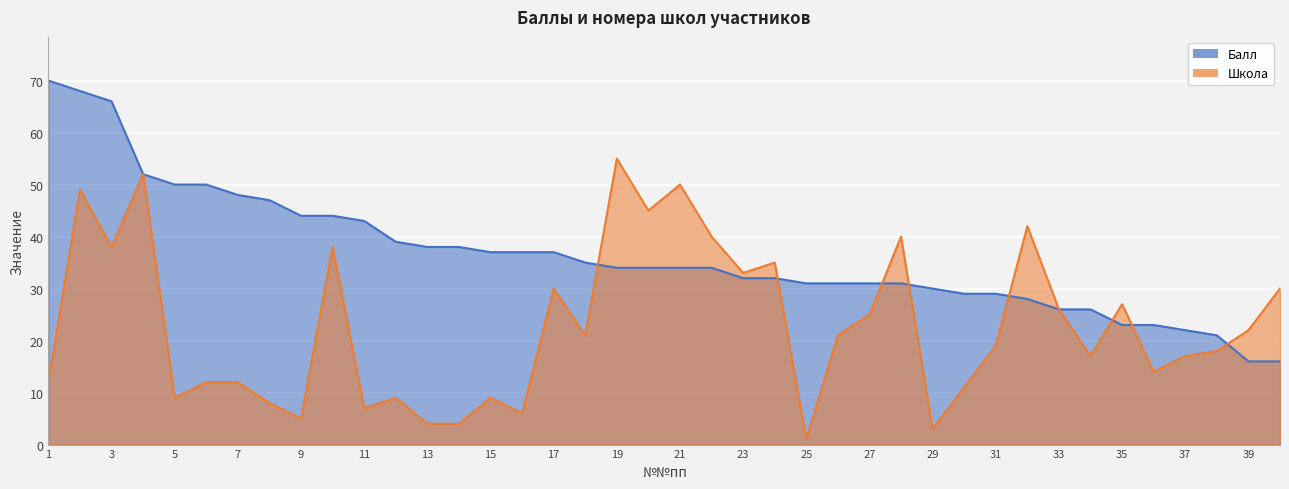

At how many categories does at least one series exceed 8?

40